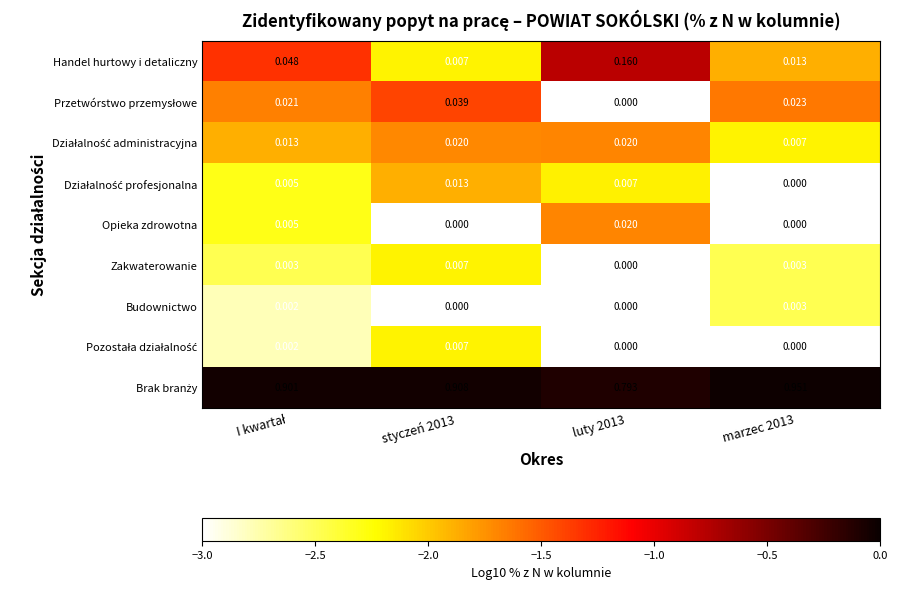

True or false: Zakwaterowanie has a value of -2.5 at marzec 2013.

True